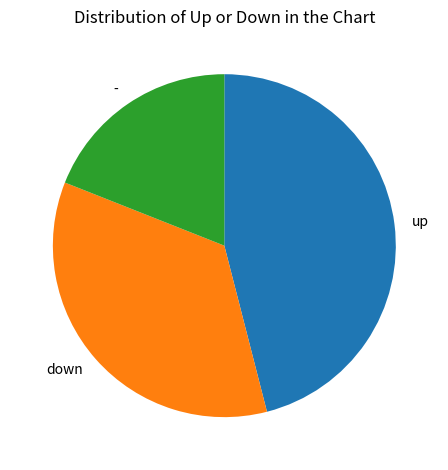

How many slices are in this pie chart?

3